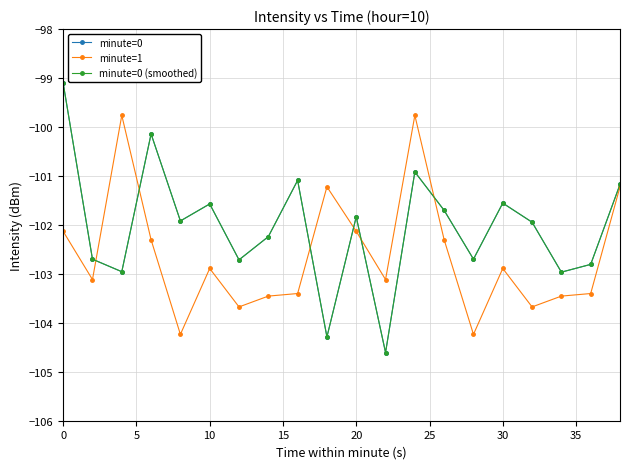

True or false: minute=1 and minute=0 (smoothed) cross at least once.

True